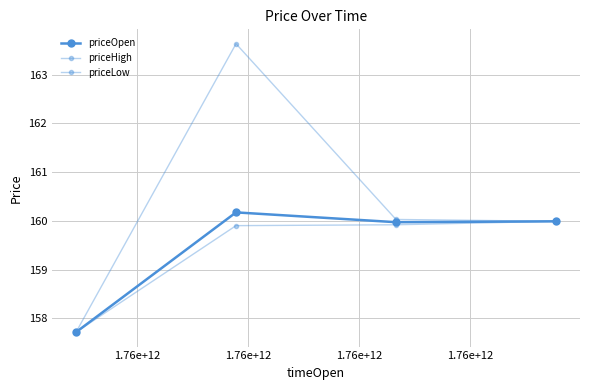

At which category is the sum across all series the highest?

1.76e+12